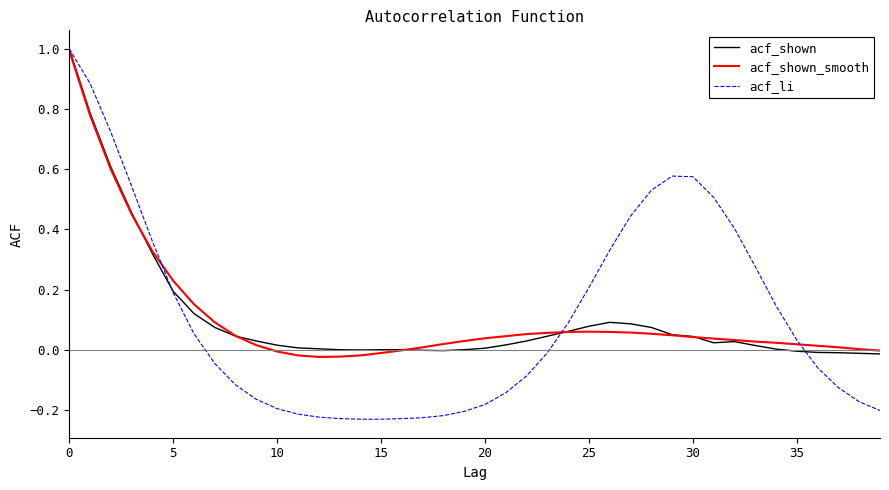

Which series has the largest range (max minus min)?

acf_li